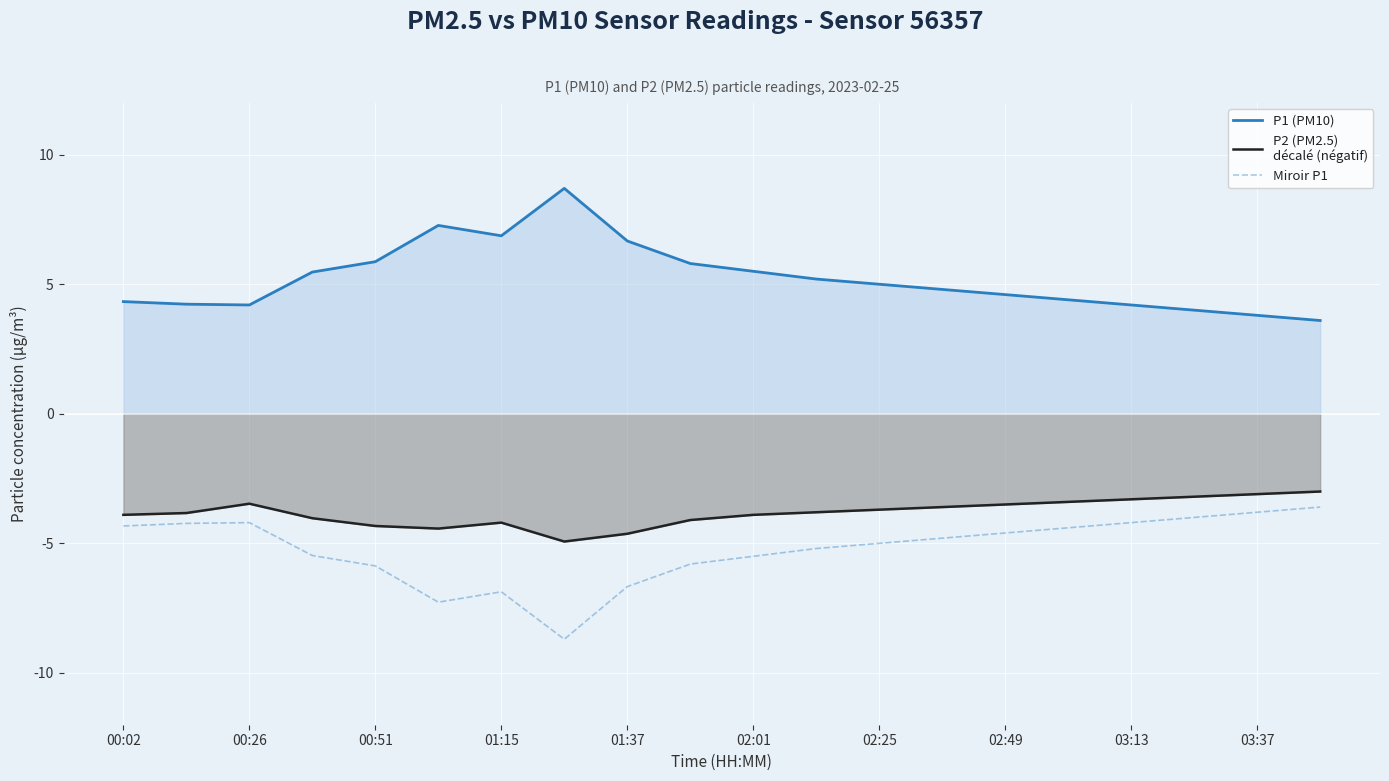

What is the difference between the highest and lowest values at 01:15?

13.7